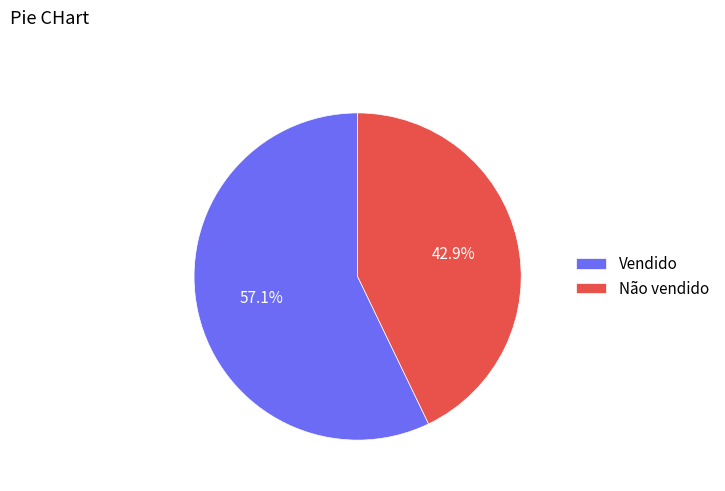

To the nearest percent, what is the difference between the Vendido and Não vendido slice percentages?

14%